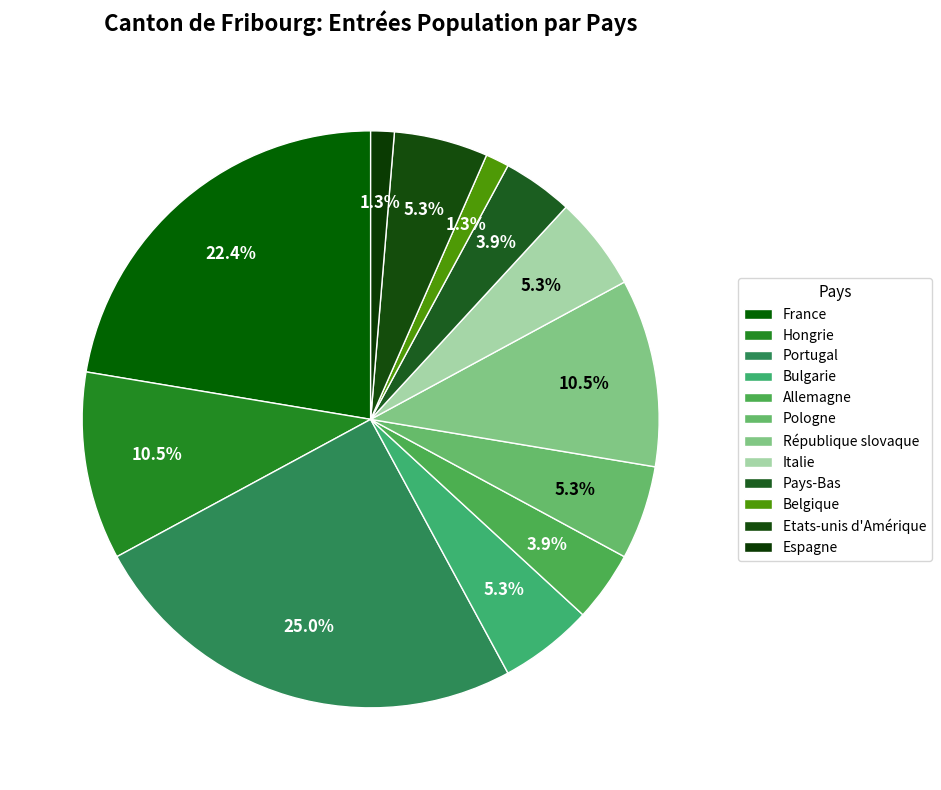

How many segments does this pie chart have?

12